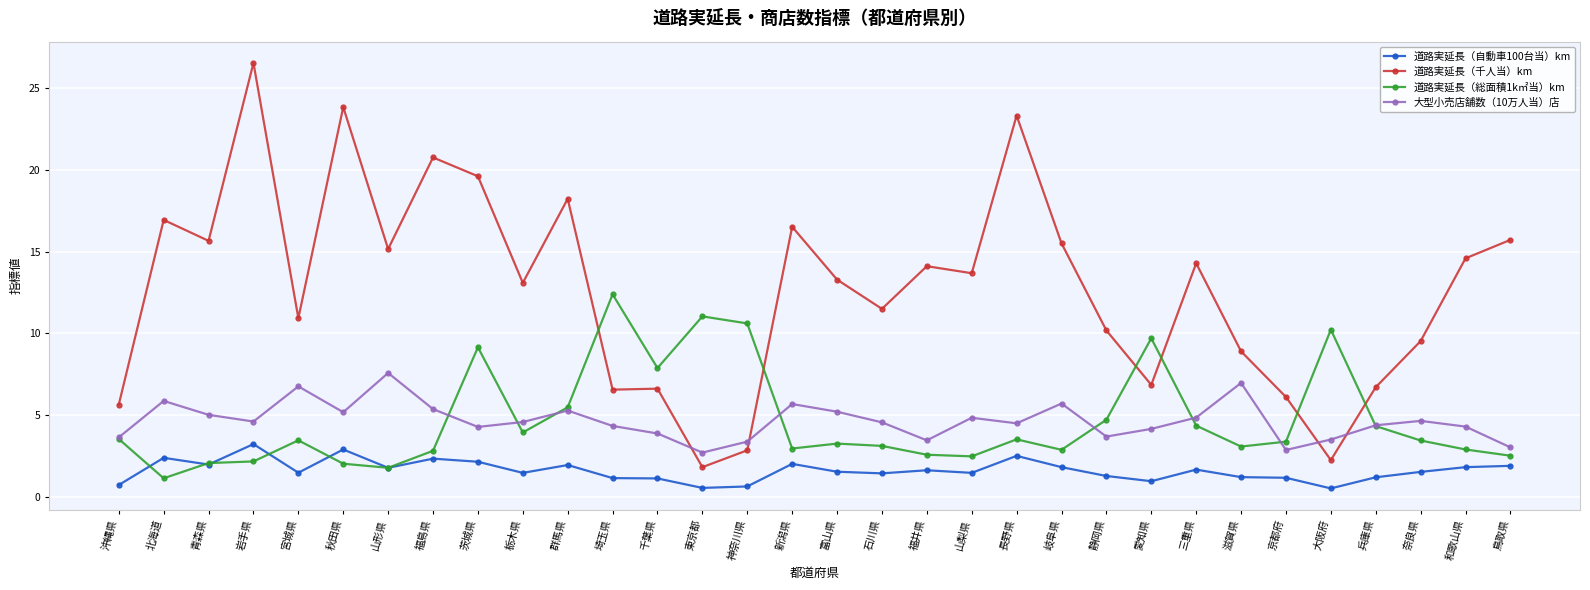

After their last crossing, which series has the higher values: 道路実延長（千人当）km or 道路実延長（総面積1k㎡当）km?

道路実延長（千人当）km